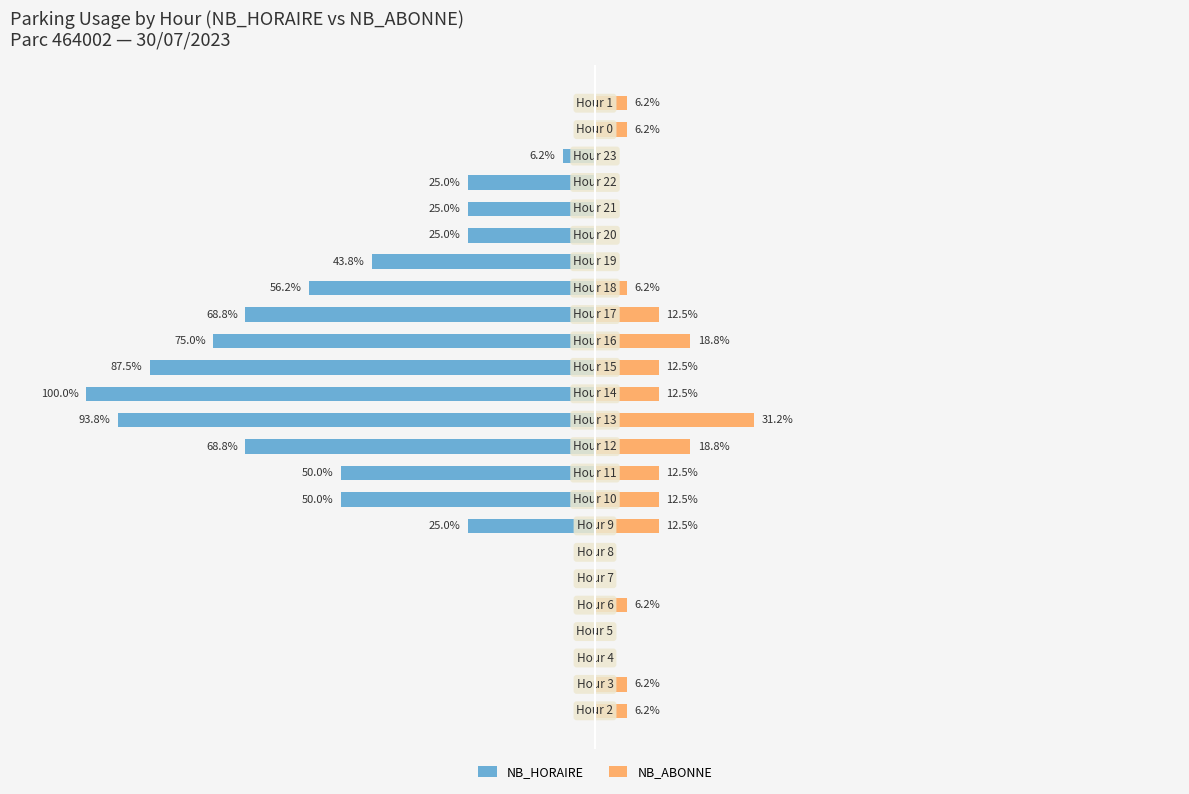

Reading left to right, transcribe all the data shown in this chart.

NB_HORAIRE: 0.0	0.0	0.0	0.0	0.0	0.0	0.0	-25.0	-50.0	-50.0	-68.8	-93.8	-100.0	-87.5	-75.0	-68.8	-56.2	-43.8	-25.0	-25.0	-25.0	-6.2	0.0	0.0
NB_ABONNE: 6.2	6.2	0.0	0.0	6.2	0.0	0.0	12.5	12.5	12.5	18.8	31.2	12.5	12.5	18.8	12.5	6.2	0.0	0.0	0.0	0.0	0.0	6.2	6.2